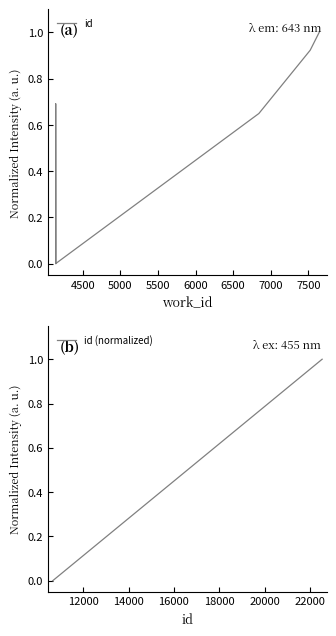

What is the highest value of the id (normalized) series?

1.0